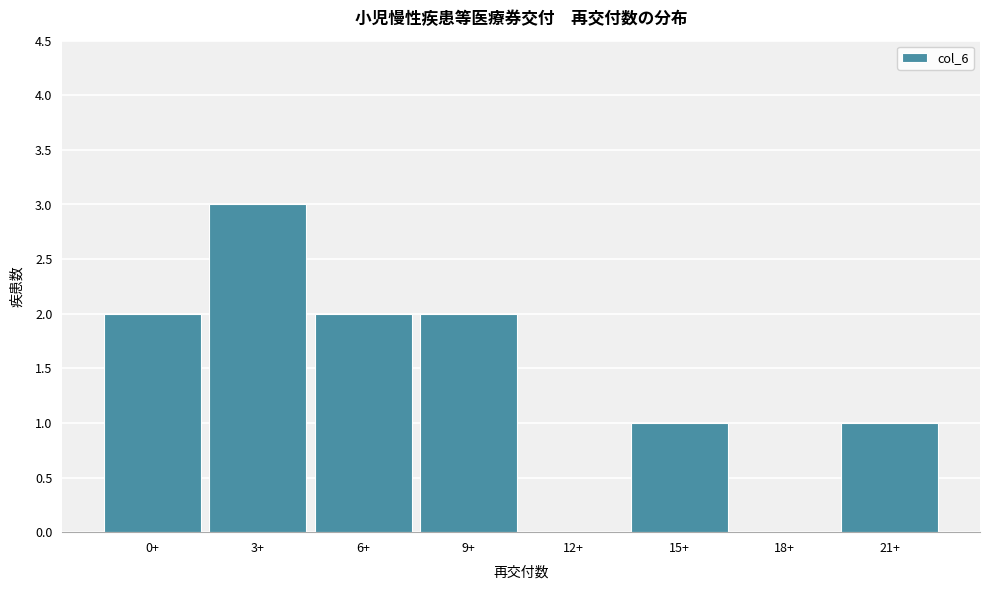

Reading left to right, what are all the values shown in this chart?

0+=2	3+=3	6+=2	9+=2	12+=0	15+=1	18+=0	21+=1